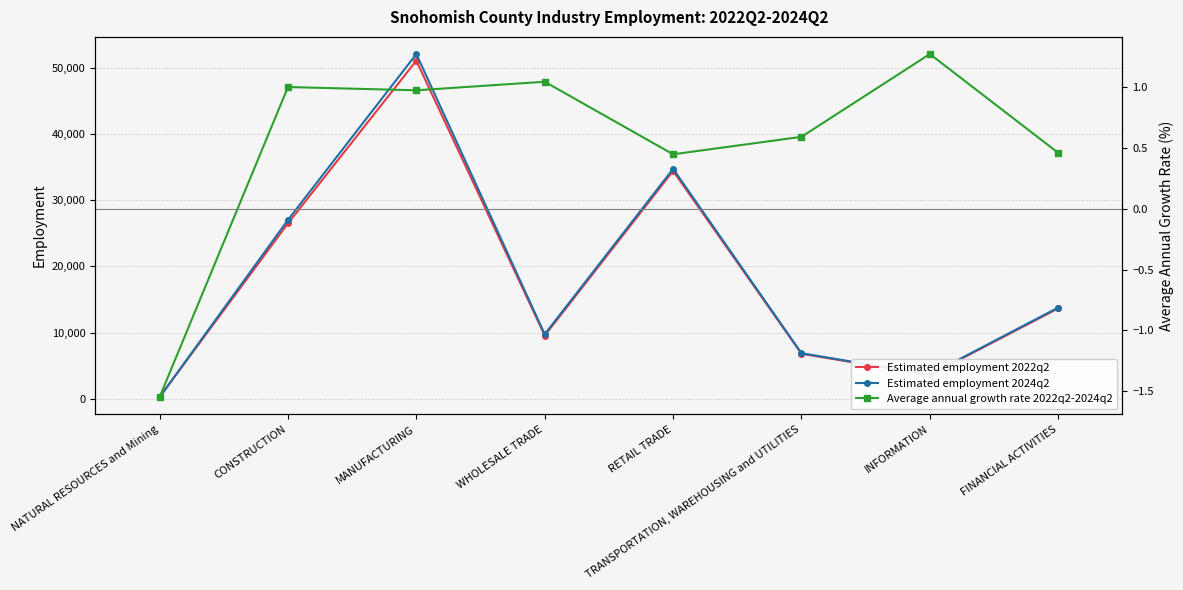

The Estimated employment 2022q2 series shows 46045.2 at CONSTRUCTION. True or false?

False